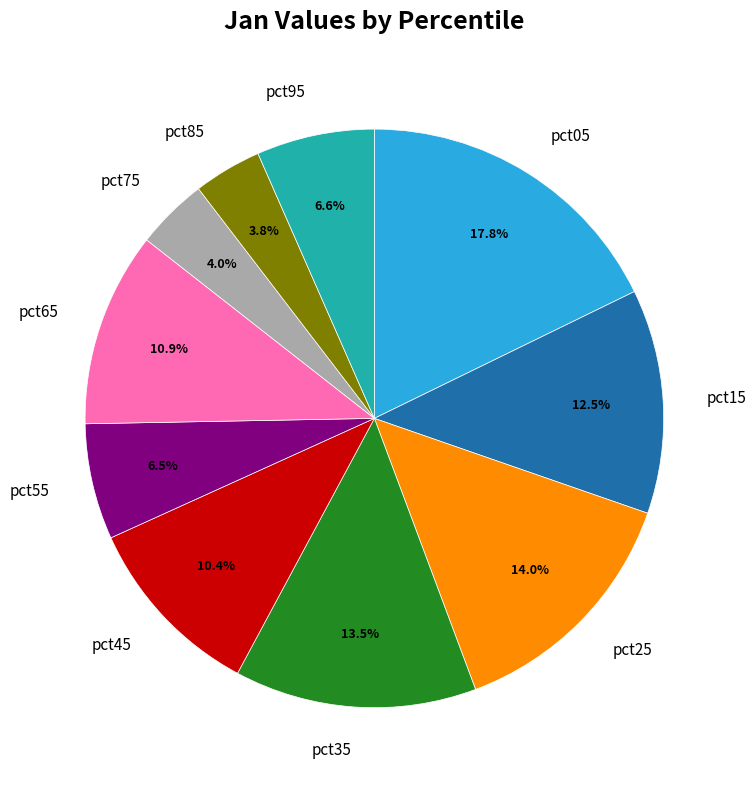

How much of the chart is everything except pct95?

93.4%